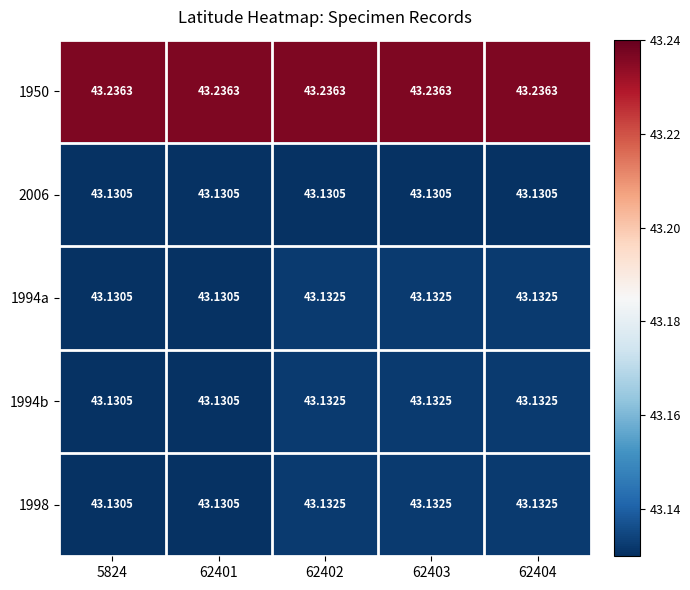

Which series has the widest spread of values?

1994a